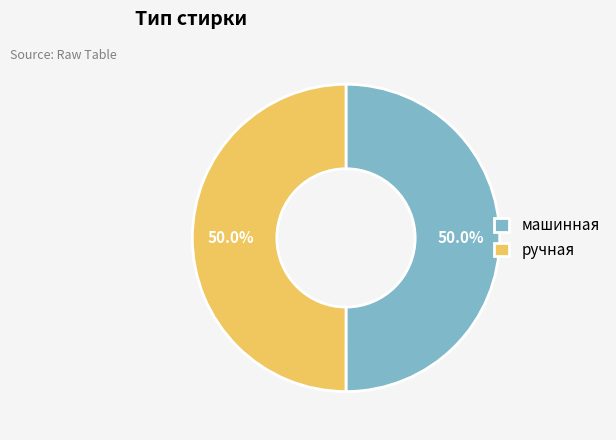

The машинная slice represents 50% of the pie. True or false?

True